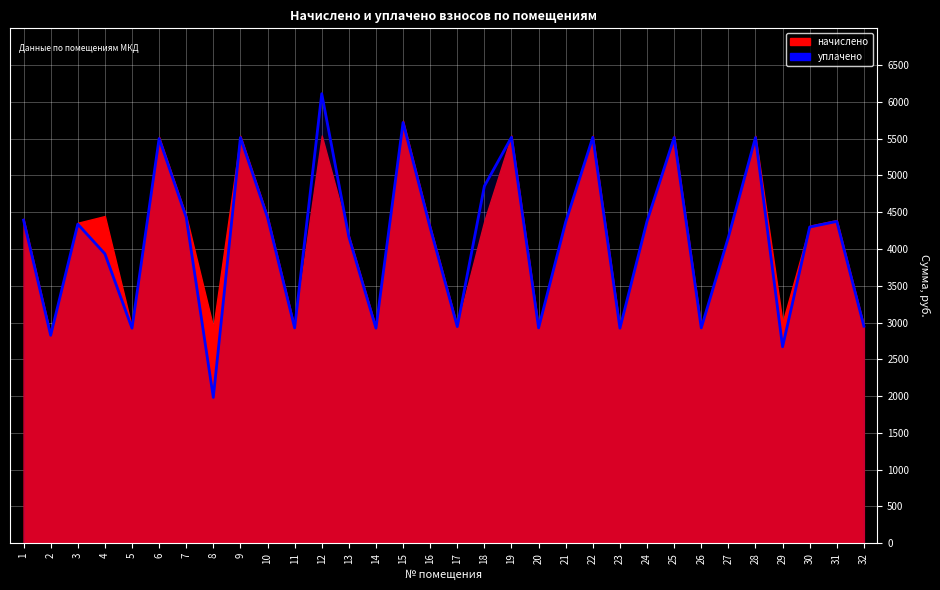

Reading left to right, list all the values displayed in this chart.

1=4393.3	2=2826.9	3=4338.4	4=3935.3	5=2924.1	6=5501.6	7=4431.4	8=1982.9	9=5515.7	10=4429.6	11=2927.7	12=6111.5	13=4165.1	14=2924.1	15=5720.0	16=4289.9	17=2945.4	18=4856.0	19=5519.3	20=2927.7	21=4369.4	22=5519.3	23=2924.1	24=4378.3	25=5515.7	26=2927.7	27=4159.8	28=5515.7	29=2671.2	30=4298.6	31=4375.6	32=2950.7